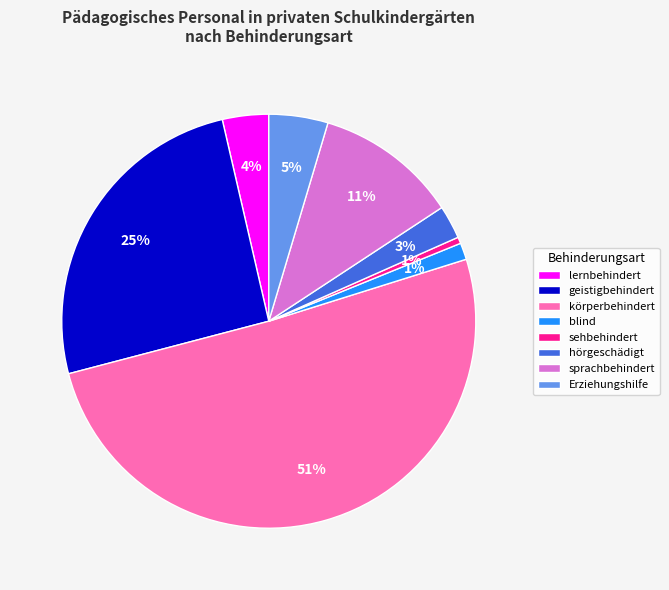

How many slices are in this pie chart?

8